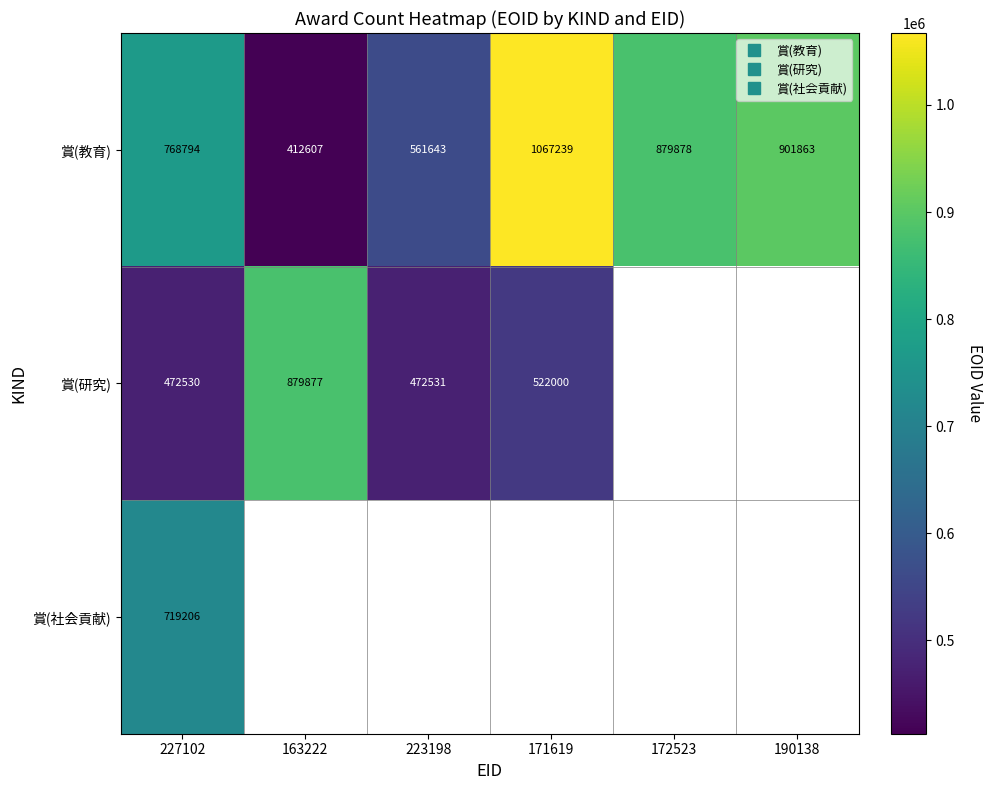

True or false: 賞(教育) has a value of 651864.9 at 163222.

False